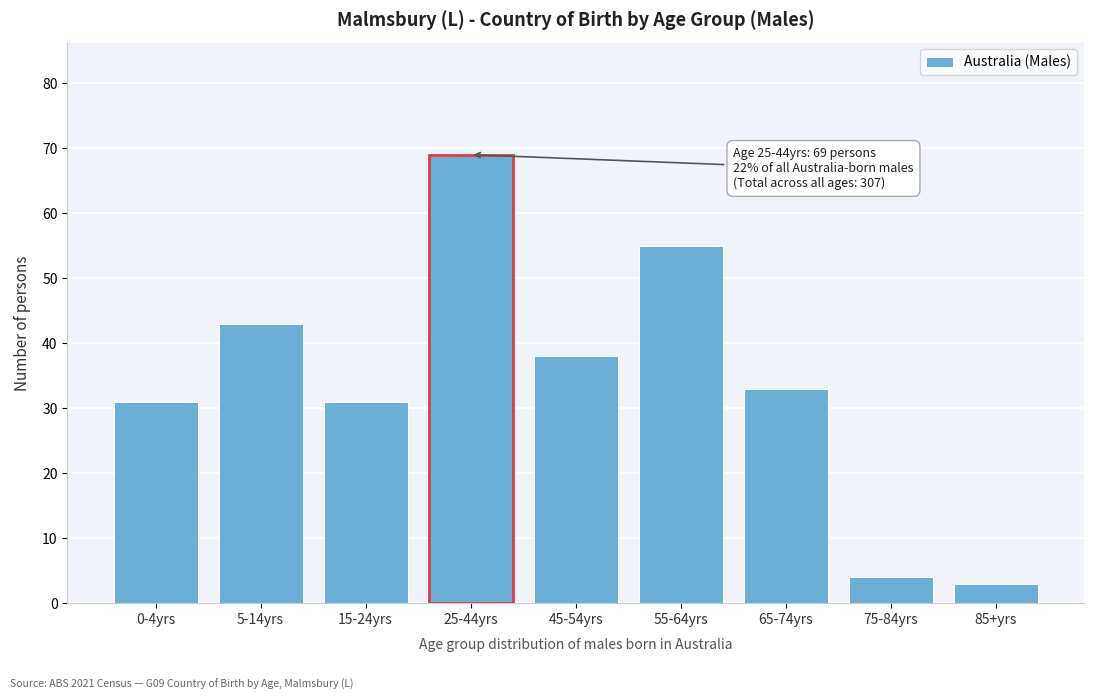

Reading left to right, extract all data points from this chart.

31	43	31	69	38	55	33	4	3